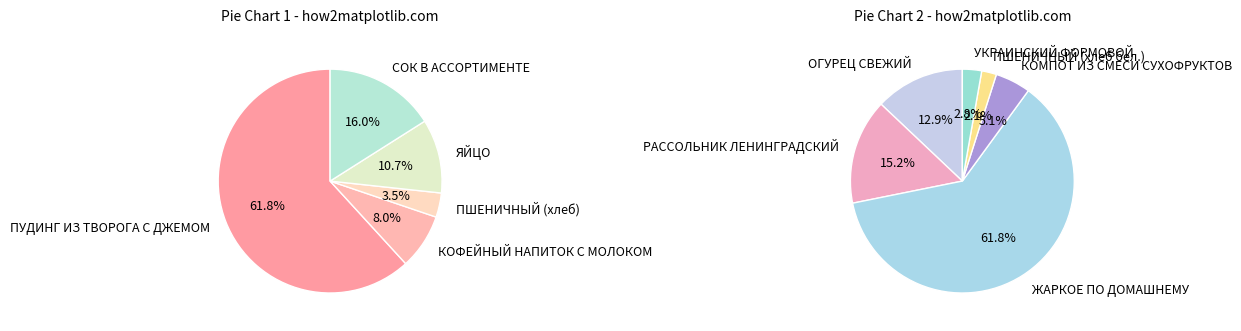

What is the ratio of the value at СОК В АССОРТИМЕНТЕ to the value at ЖАРКОЕ ПО ДОМАШНЕМУ?

0.3